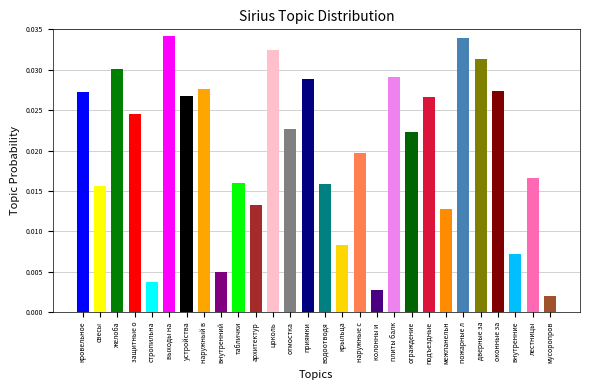

Between колонны и  and межпанельн, which is larger?

межпанельн